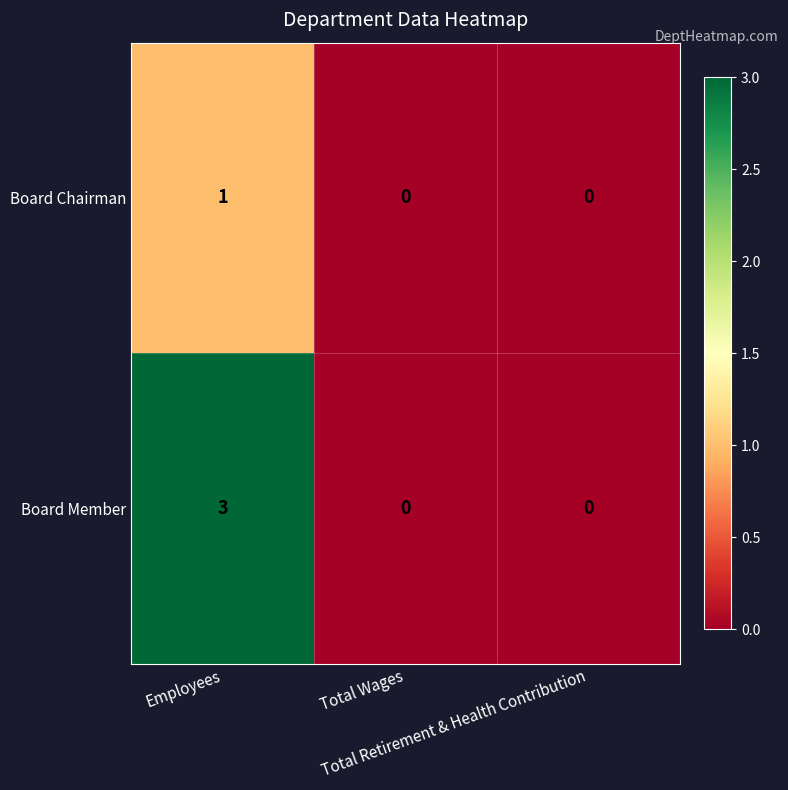

What is the total value across all series at Employees?

4